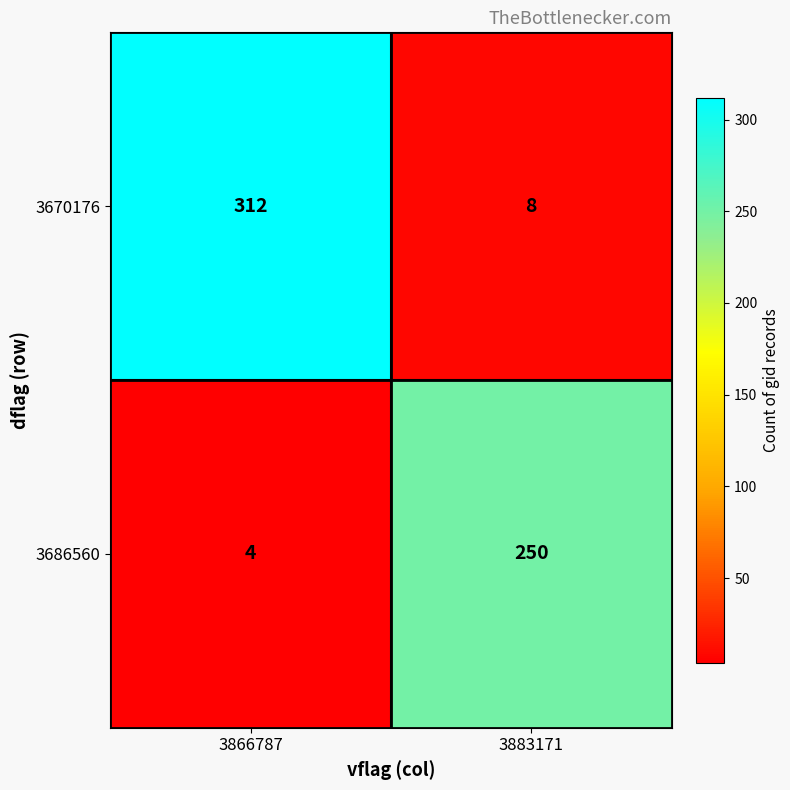

Which series changed the most between 3866787 and 3883171?

3670176